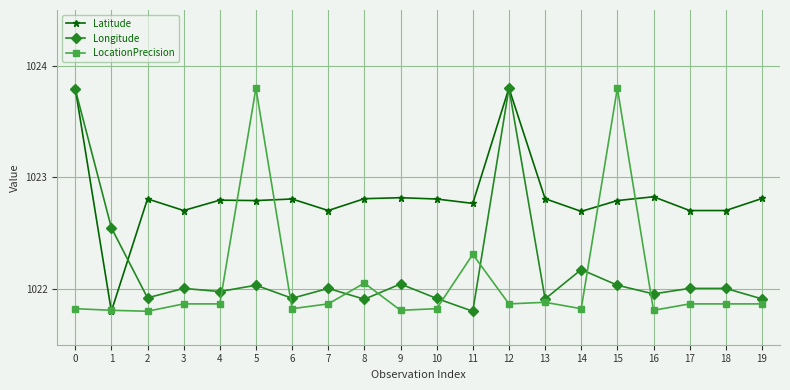

At how many categories does at least one series exceed 1023?

4